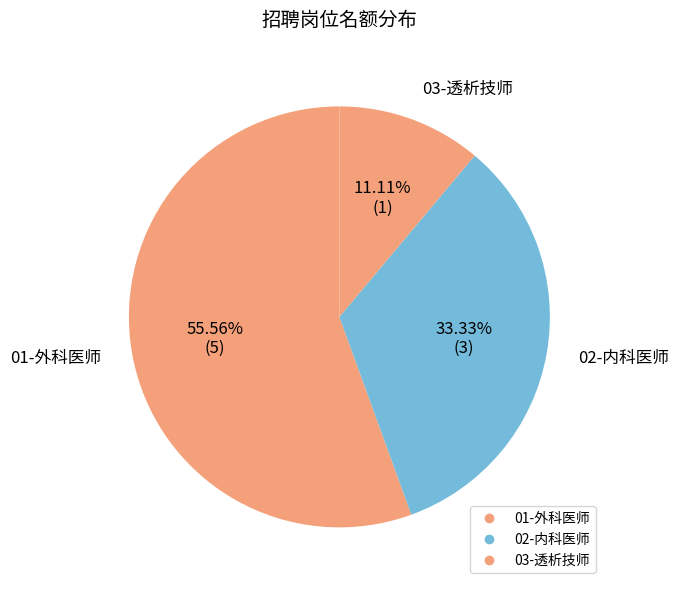

How many segments does this pie chart have?

3